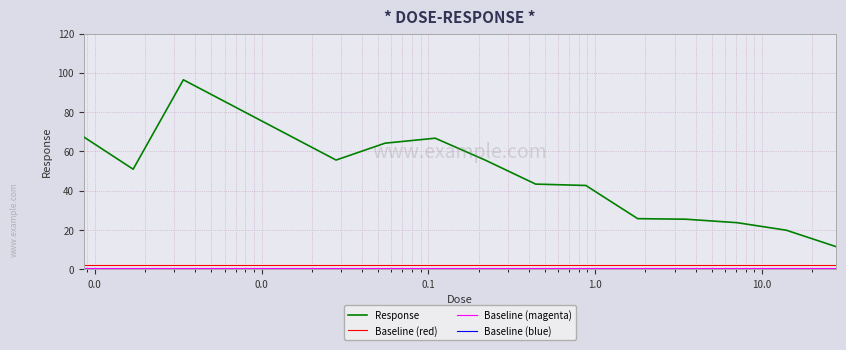

True or false: Baseline (red) and Response intersect in this chart.

False